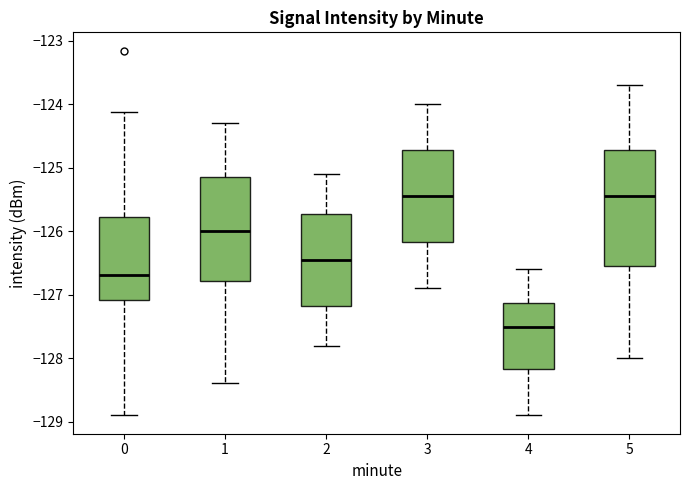

Where is the lower edge of the box at x = 1 on the y-axis? The values are not printed on the chart, so give them approximately, as read against the axis.

-126.8